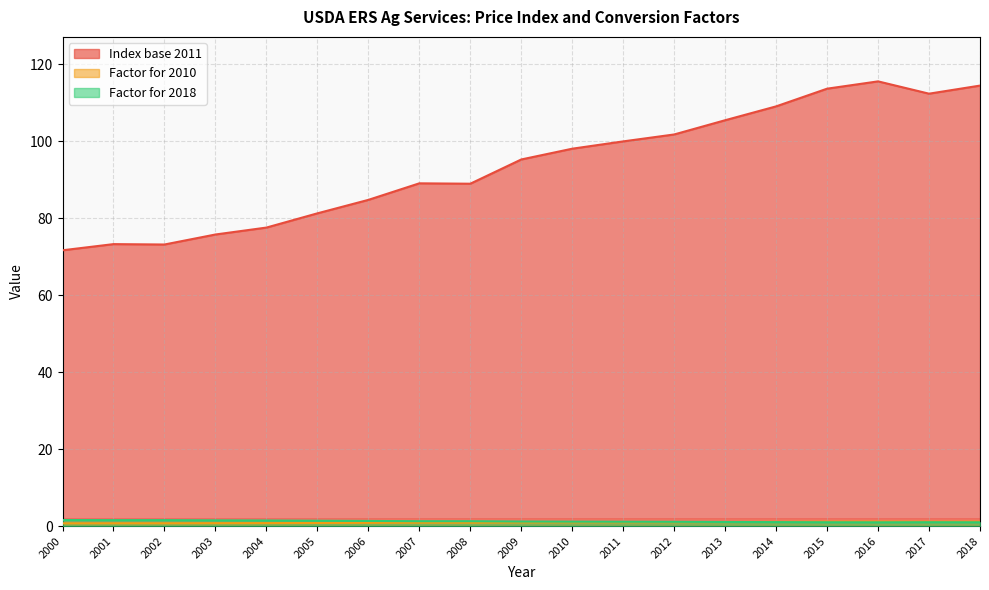

True or false: Index base 2011 and Factor for 2010 cross at least once.

False